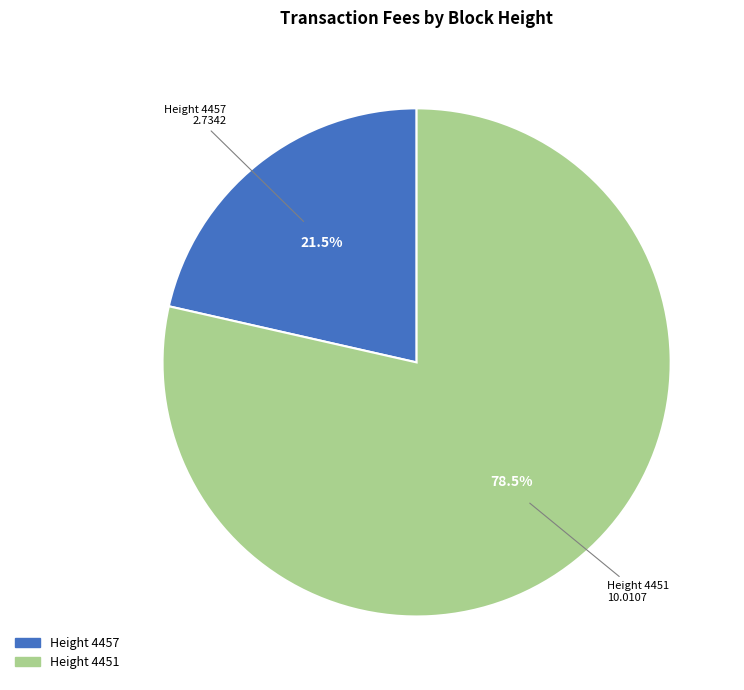

Approximately how many times larger is the value at Height 4457 compared to Height 4451?

0.3